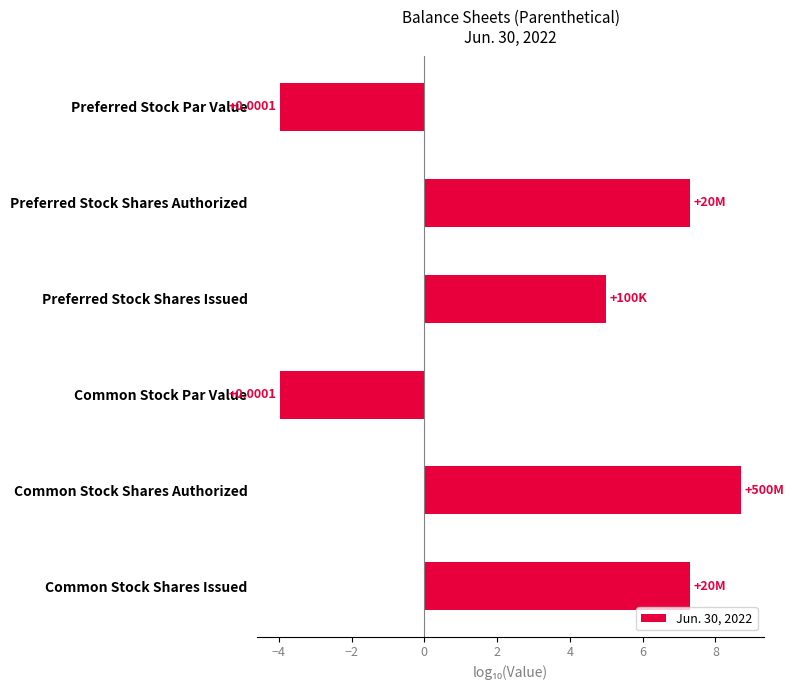

Which has a higher value, Common Stock Shares Authorized or Preferred Stock Shares Issued?

Common Stock Shares Authorized